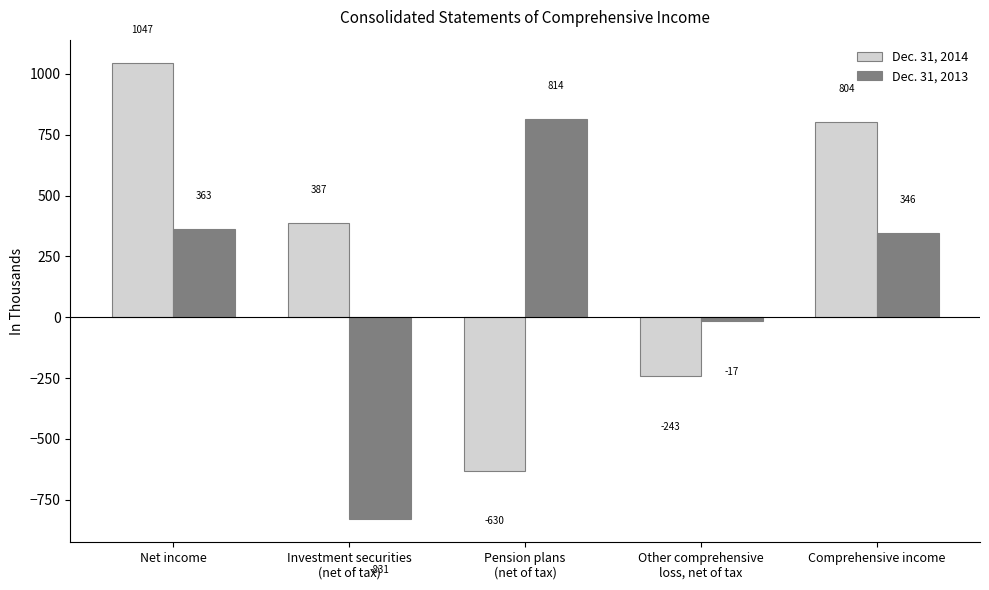

Rank the series at Pension plans
(net of tax) from lowest to highest value.

Dec. 31, 2014, Dec. 31, 2013